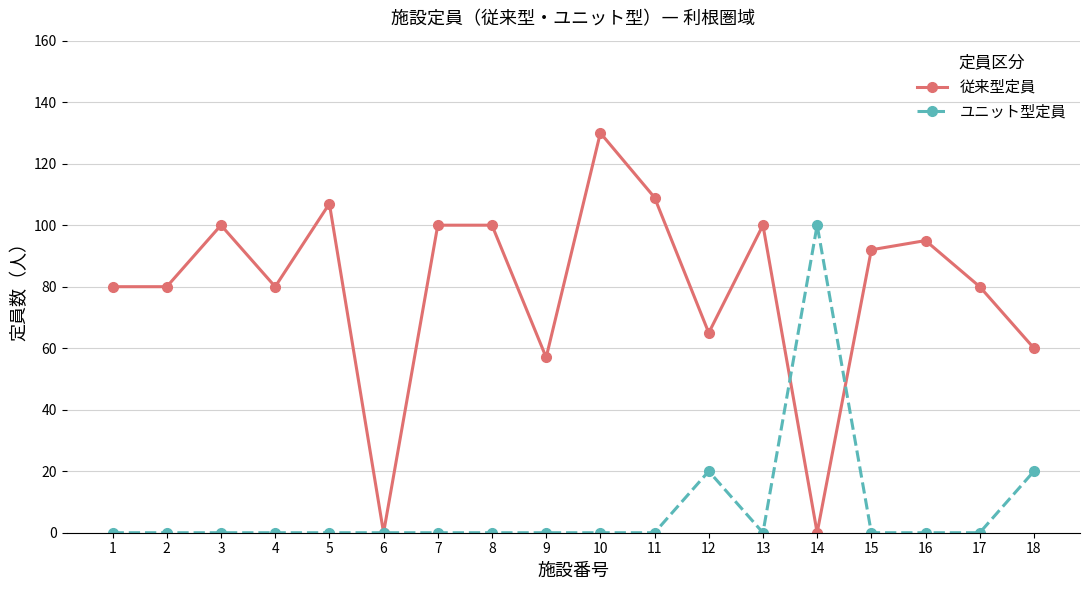

List the series in order of their peak value, lowest first.

ユニット型定員, 従来型定員